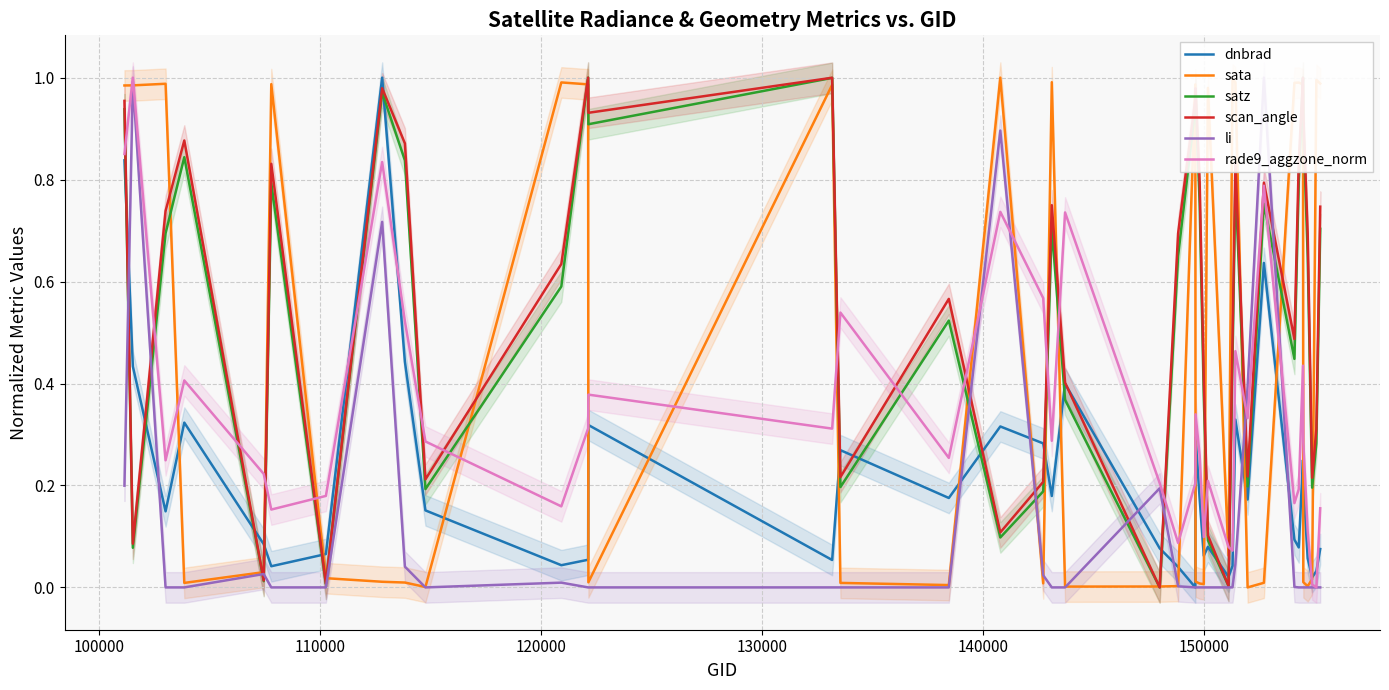

Which series ends up on top after the final intersection of rade9_aggzone_norm and satz?

satz